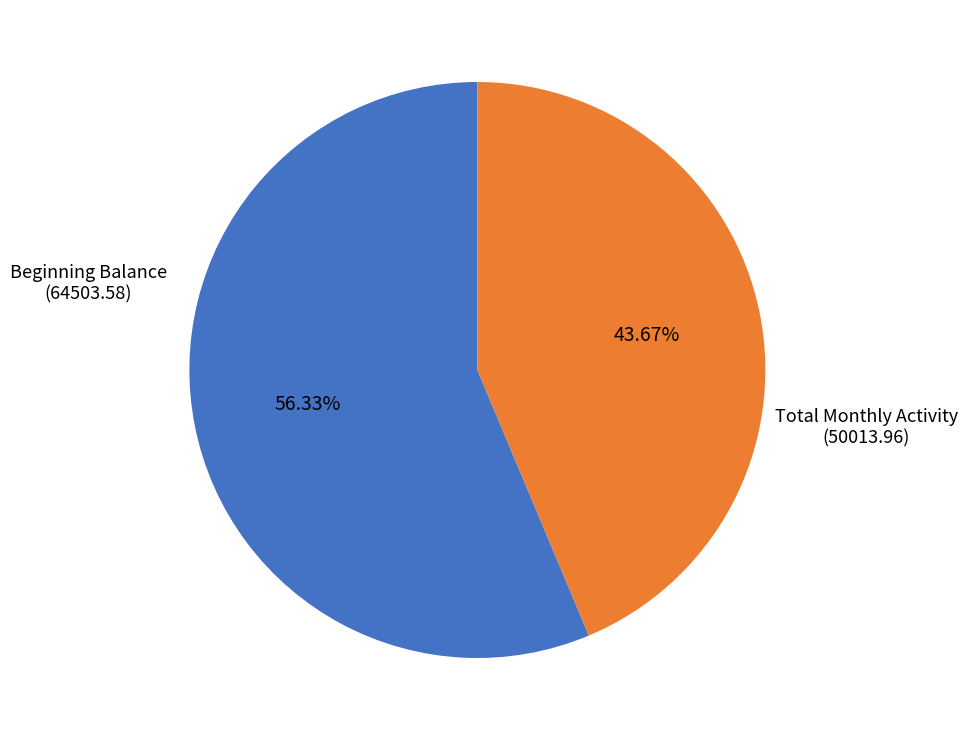

Is there any slice that represents more than half of the pie?

Yes